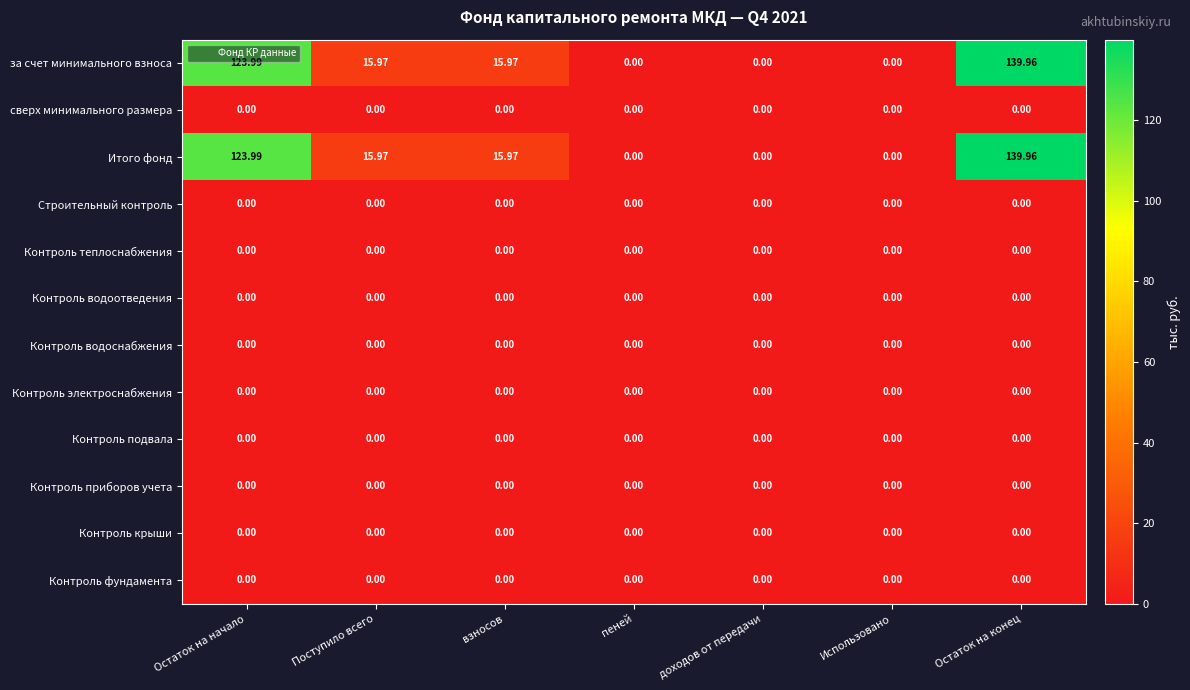

At which category is the sum across all series the highest?

Остаток на конец